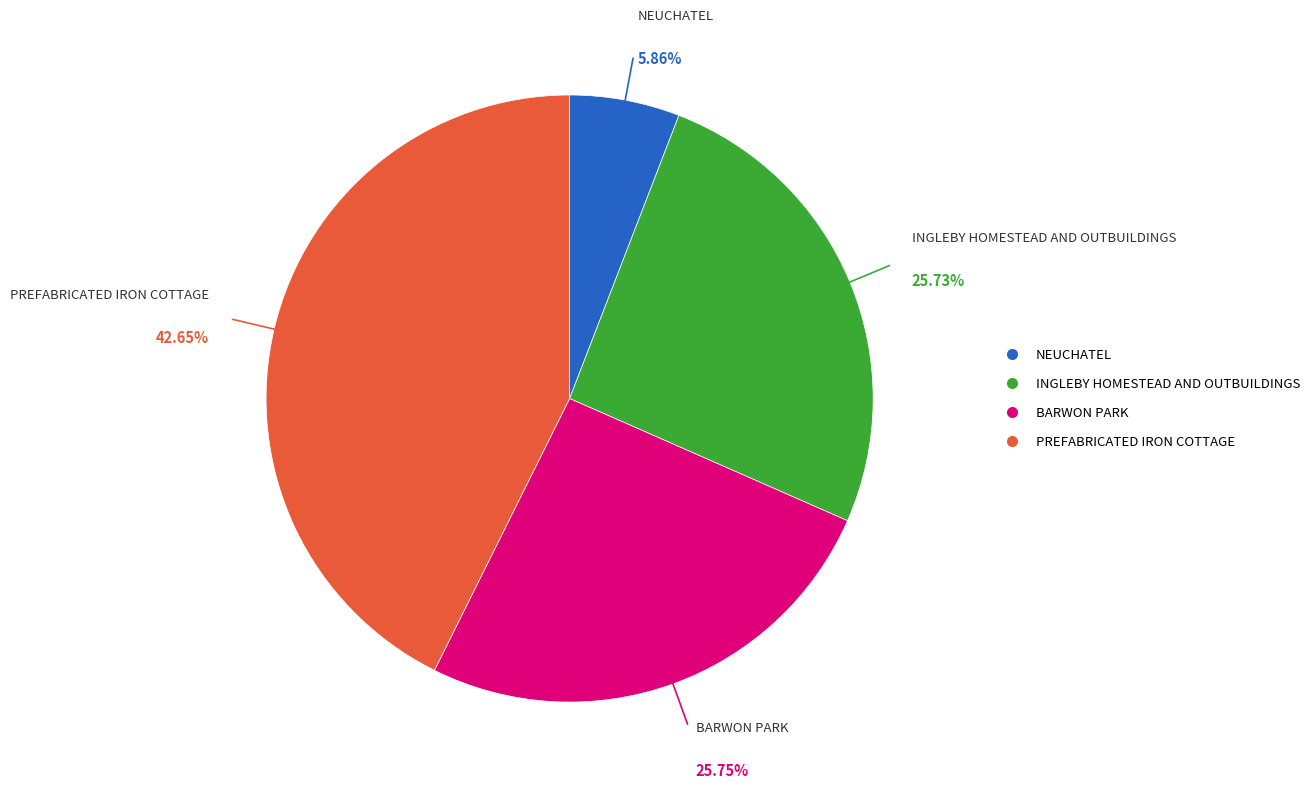

Which has a higher value, INGLEBY HOMESTEAD AND OUTBUILDINGS or NEUCHATEL?

INGLEBY HOMESTEAD AND OUTBUILDINGS